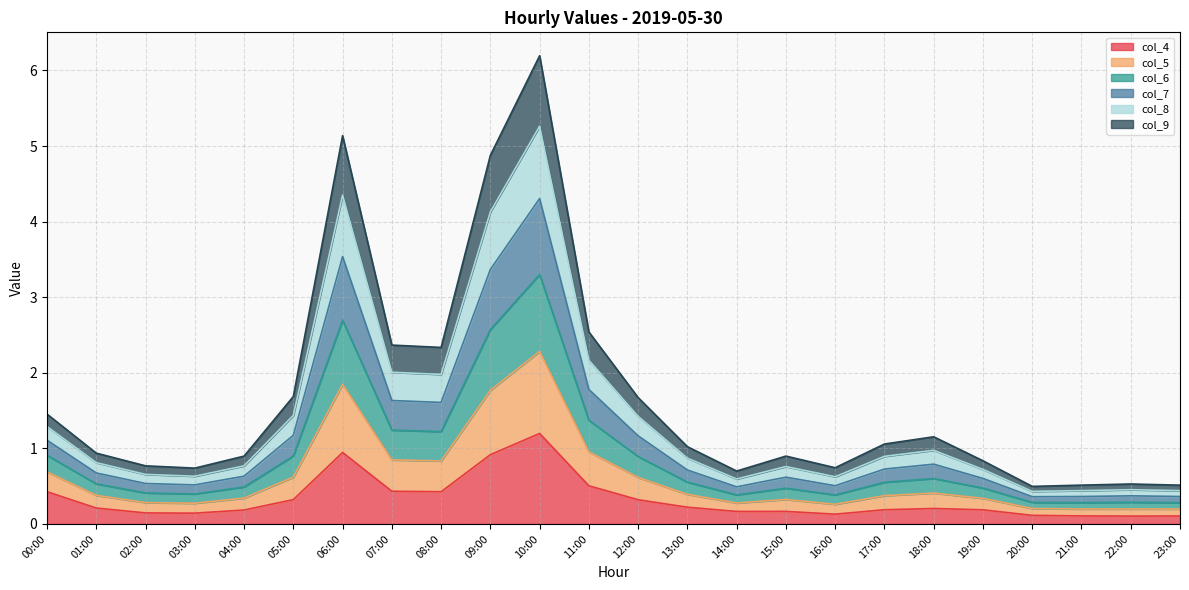

What are all the series names shown in the legend?

col_4, col_5, col_6, col_7, col_8, col_9